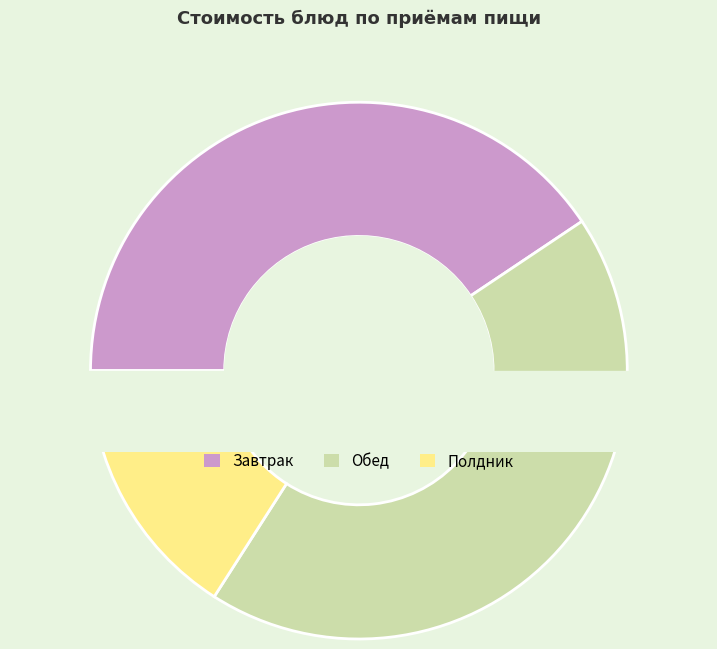

Is there a majority slice in this chart?

No